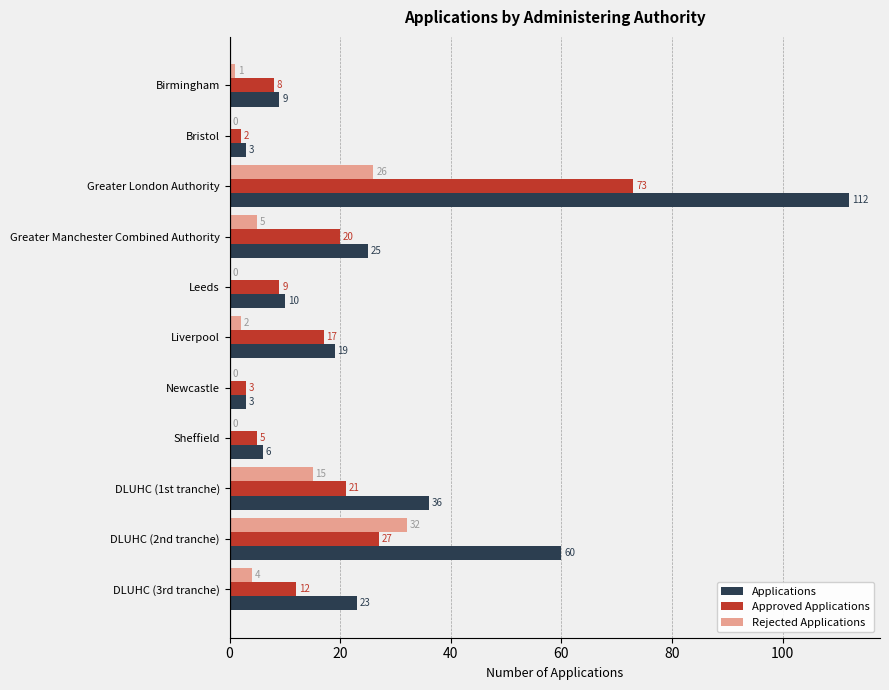

At which label is Applications closest to 57?

DLUHC (2nd tranche)